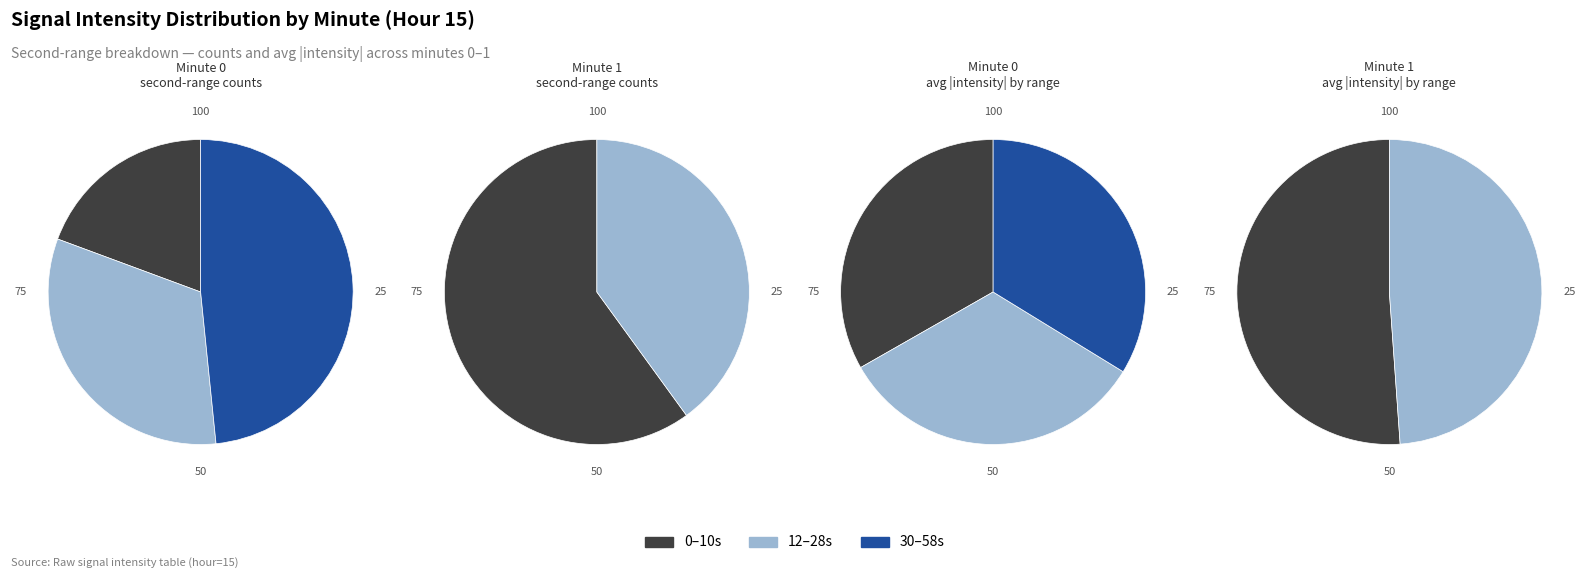

Is the sum of 2 and 1 greater than half?

Yes